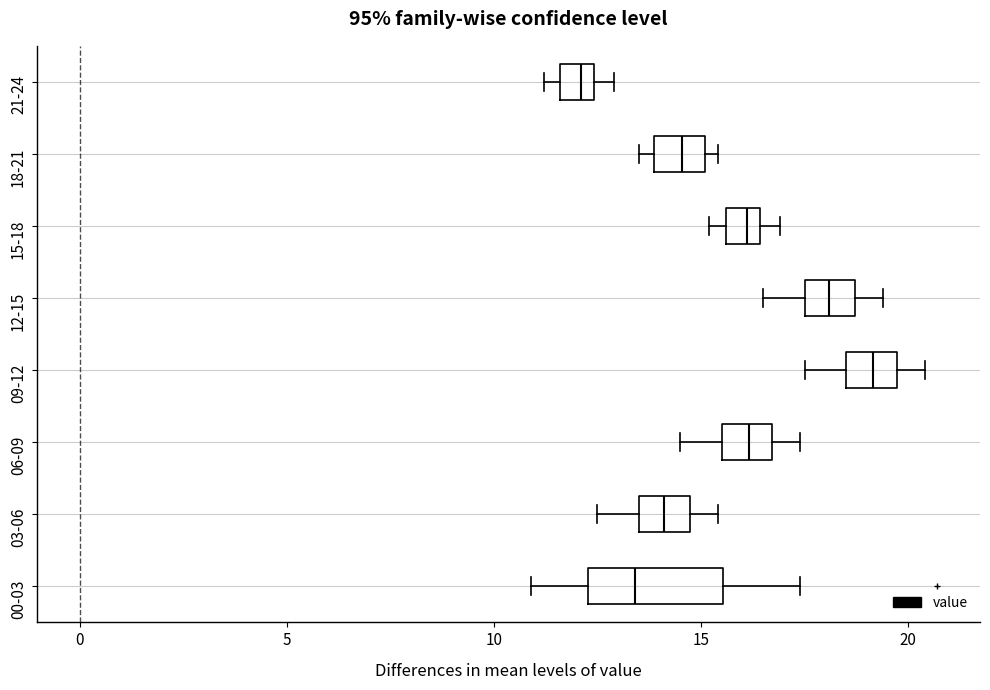

Which box's median line is the furthest to the left?

21-24